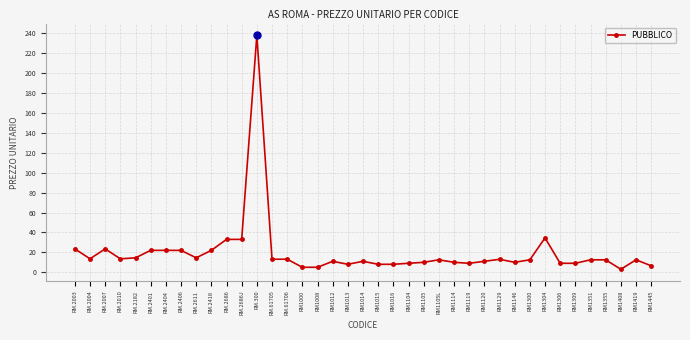

Where is the data nearest to the value 120?

RM1304